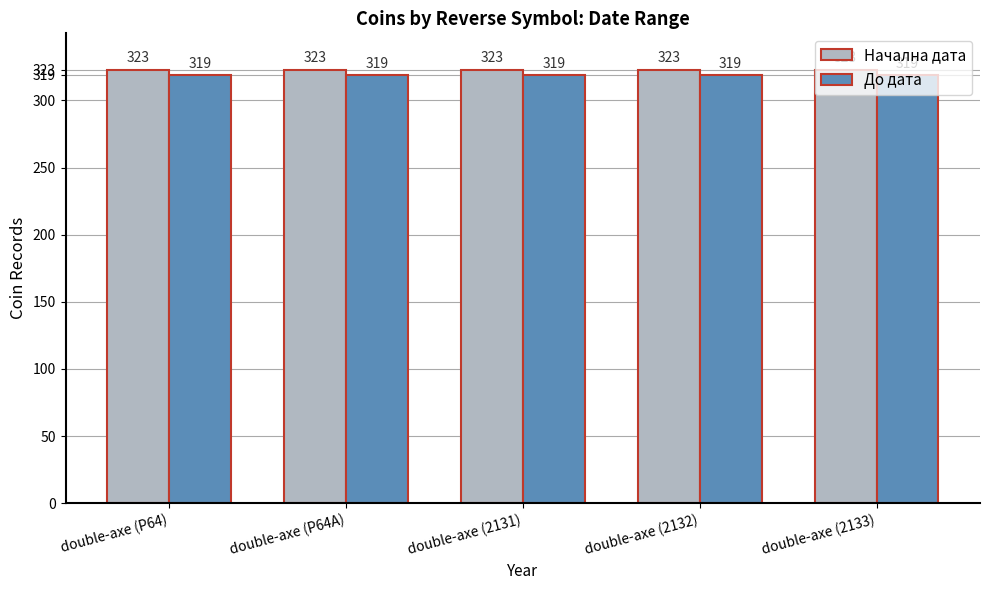

Reading right to left, transcribe all the data shown in this chart.

Начална дата: 323	323	323	323	323
До дата: 319	319	319	319	319